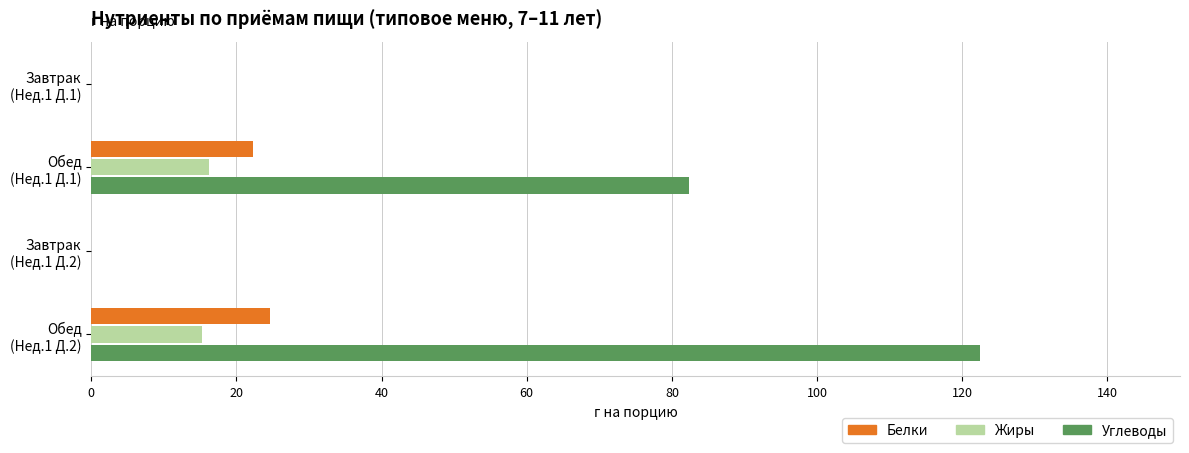

What is the greatest value displayed?

122.4